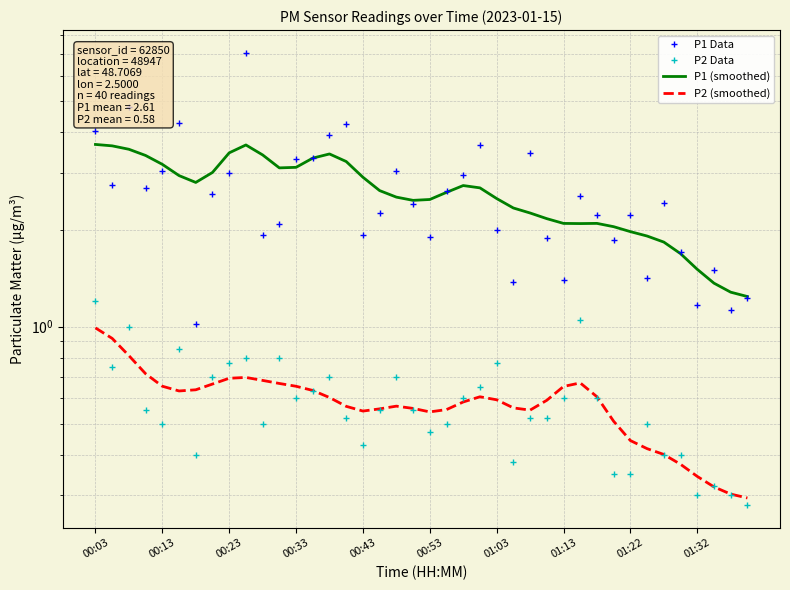

List the labels in order of P2 Data value, smallest first.

39, 36, 38, 37, 31, 32, 25, 01:03, 34, 35, 16, 20, 00:43, 10, 21, 33, 15, 26, 27, 00:33, 17, 19, 12, 22, 28, 30, 13, 23, 01:13, 14, 18, 00:13, 01:22, 24, 01:32, 11, 00:53, 00:23, 29, 00:03